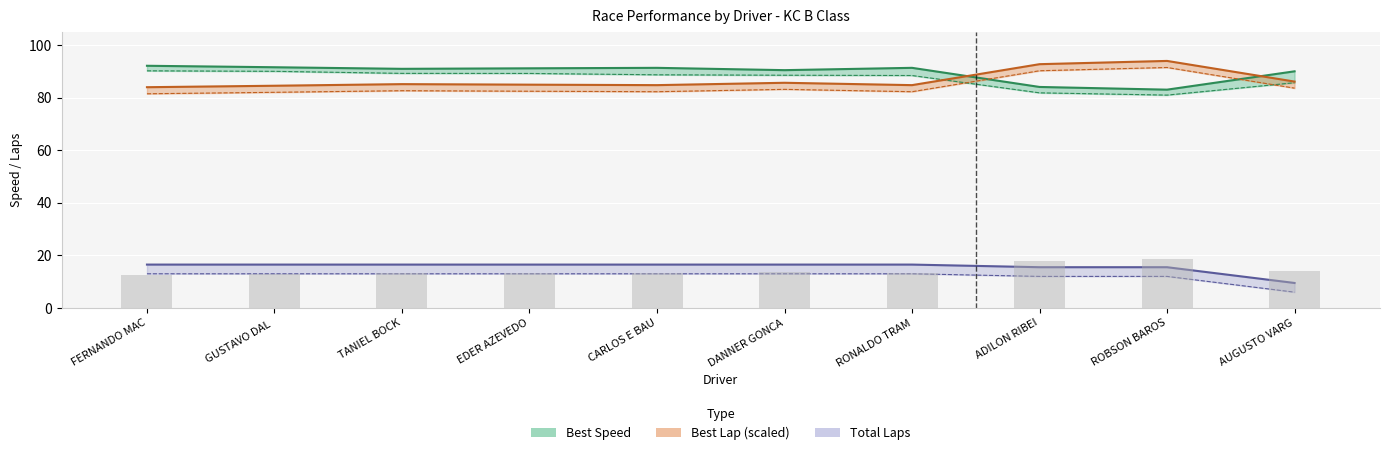

Does the chart contain any negative values?

No